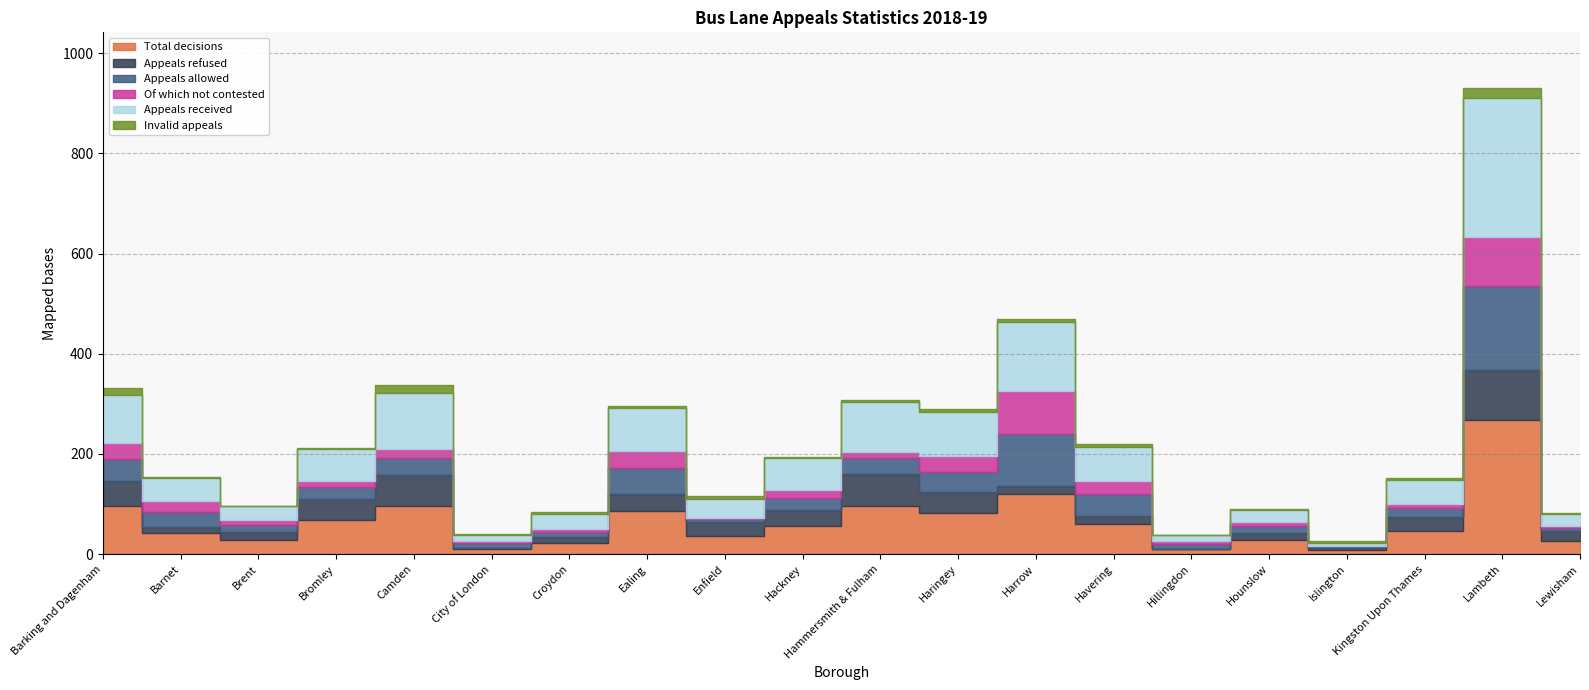

Reading right to left, transcribe all the data shown in this chart.

Total decisions: Lewisham=26	Lambeth=268	Kingston Upon Thames=46	Islington=8	Hounslow=28	Hillingdon=10	Havering=60	Harrow=120	Haringey=82	Hammersmith & Fulham=96	Hackney=56	Enfield=35	Ealing=86	Croydon=22	City of London=11	Camden=96	Bromley=67	Brent=29	Barnet=42	Barking and Dagenham=95
Appeals refused: Lewisham=20	Lambeth=99	Kingston Upon Thames=27	Islington=7	Hounslow=14	Hillingdon=1	Havering=16	Harrow=16	Haringey=41	Hammersmith & Fulham=63	Hackney=31	Enfield=28	Ealing=33	Croydon=11	City of London=2	Camden=61	Bromley=43	Brent=15	Barnet=12	Barking and Dagenham=50
Appeals allowed: Lewisham=6	Lambeth=169	Kingston Upon Thames=19	Islington=1	Hounslow=14	Hillingdon=9	Havering=44	Harrow=104	Haringey=41	Hammersmith & Fulham=33	Hackney=25	Enfield=7	Ealing=53	Croydon=11	City of London=9	Camden=35	Bromley=24	Brent=14	Barnet=30	Barking and Dagenham=45
Of which not contested: Lewisham=4	Lambeth=96	Kingston Upon Thames=8	Islington=1	Hounslow=8	Hillingdon=6	Havering=26	Harrow=86	Haringey=32	Hammersmith & Fulham=11	Hackney=15	Enfield=1	Ealing=34	Croydon=6	City of London=4	Camden=17	Bromley=11	Brent=9	Barnet=22	Barking and Dagenham=31
Appeals received: Lewisham=24	Lambeth=279	Kingston Upon Thames=48	Islington=6	Hounslow=24	Hillingdon=12	Havering=68	Harrow=137	Haringey=88	Hammersmith & Fulham=100	Hackney=64	Enfield=39	Ealing=85	Croydon=29	City of London=12	Camden=112	Bromley=64	Brent=28	Barnet=45	Barking and Dagenham=96
Invalid appeals: Lewisham=1	Lambeth=19	Kingston Upon Thames=4	Islington=3	Hounslow=2	Hillingdon=0	Havering=6	Harrow=6	Haringey=5	Hammersmith & Fulham=4	Hackney=3	Enfield=6	Ealing=5	Croydon=4	City of London=1	Camden=17	Bromley=3	Brent=0	Barnet=2	Barking and Dagenham=14